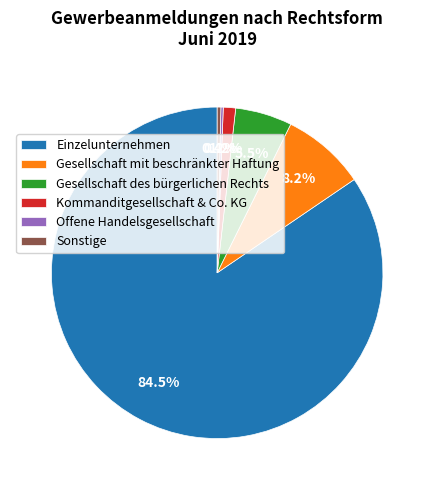

To the nearest percent, what is the average slice percentage?

17%